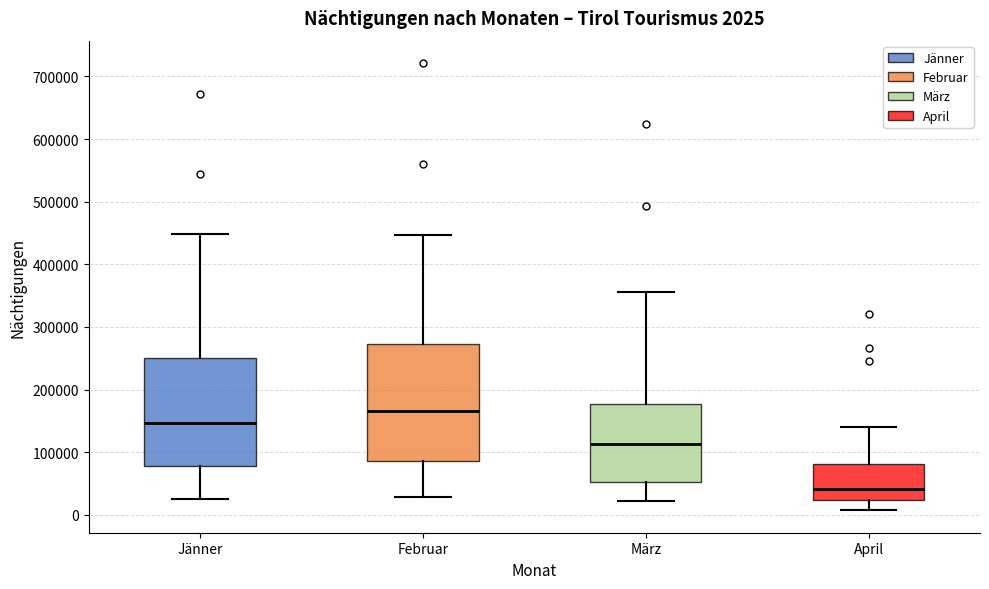

Which box's median line is the lowest?

April